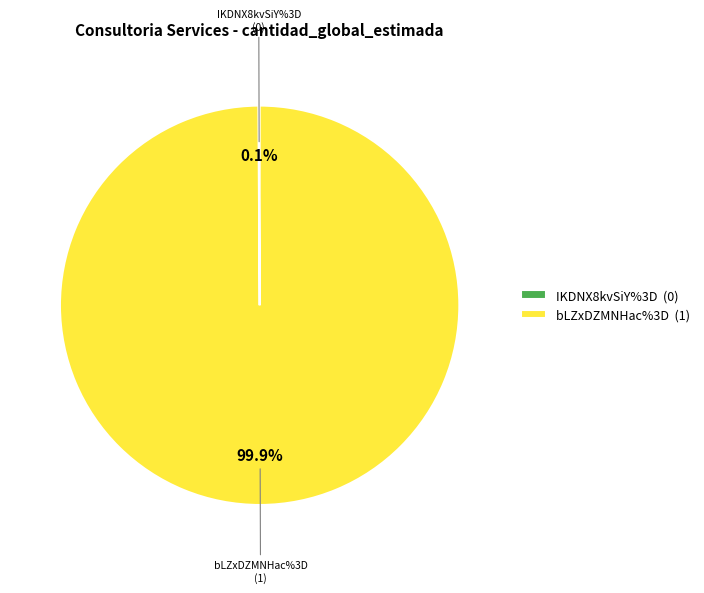

Does bLZxDZMNHac%3D represent more than half of the total?

Yes